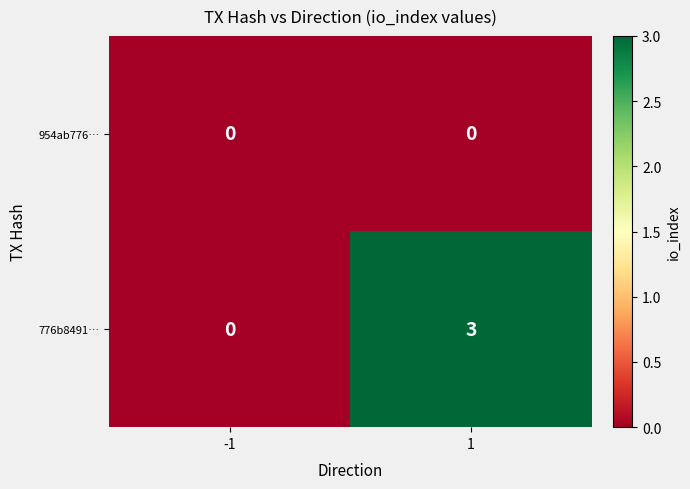

Rank the categories by 776b8491… value from lowest to highest.

-1, 1